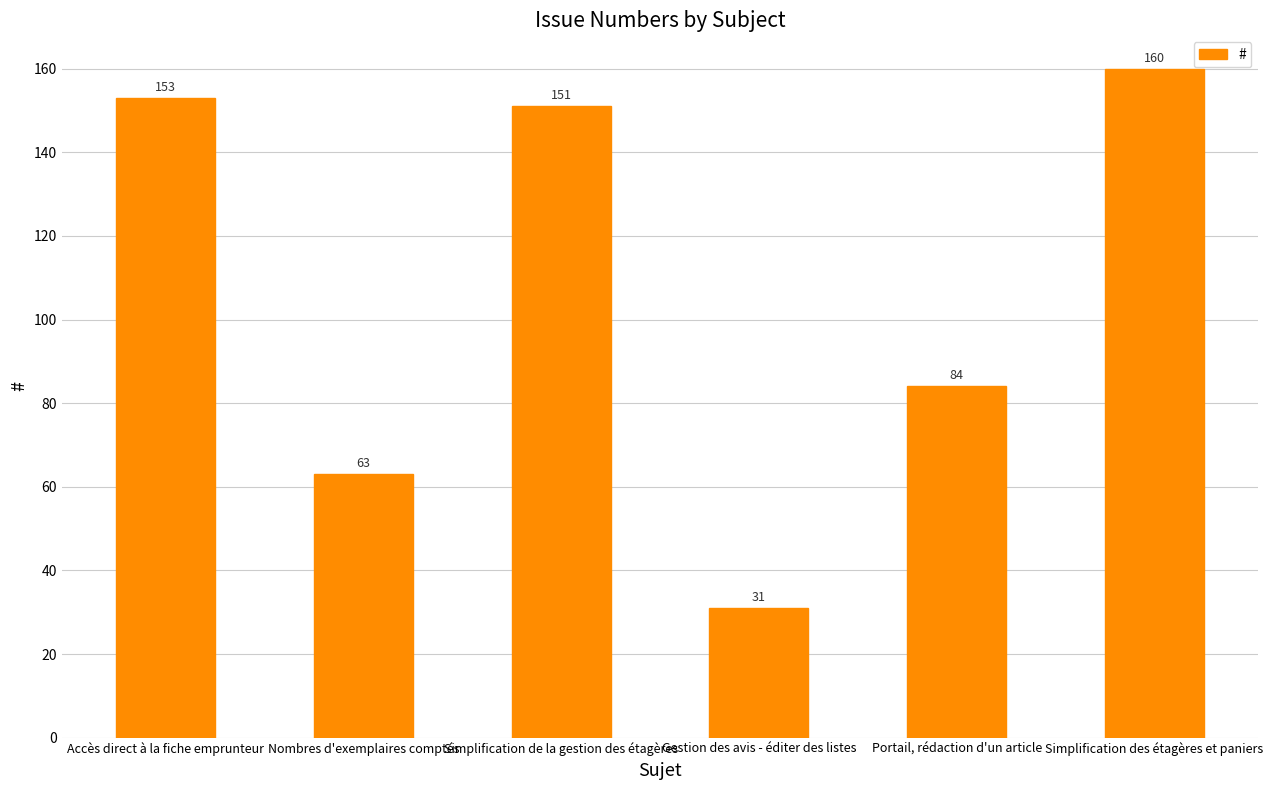

Reading right to left, what are all the values shown in this chart?

160	84	31	151	63	153